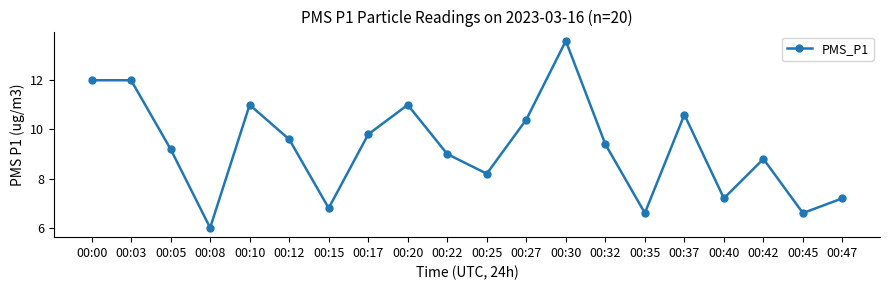

At which category does the chart reach its peak across all series?

00:30